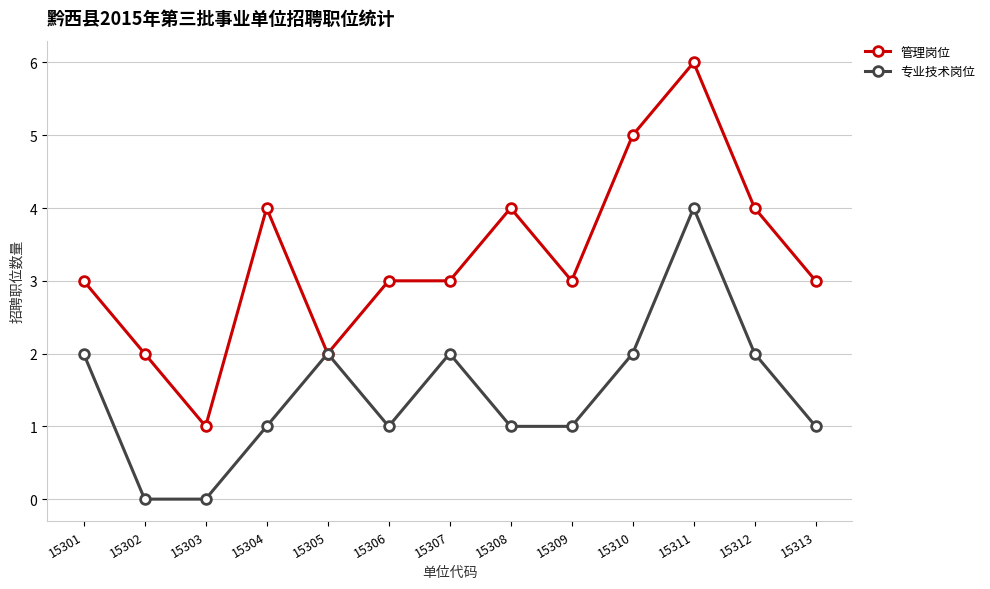

What are all the series names shown in the legend?

管理岗位, 专业技术岗位